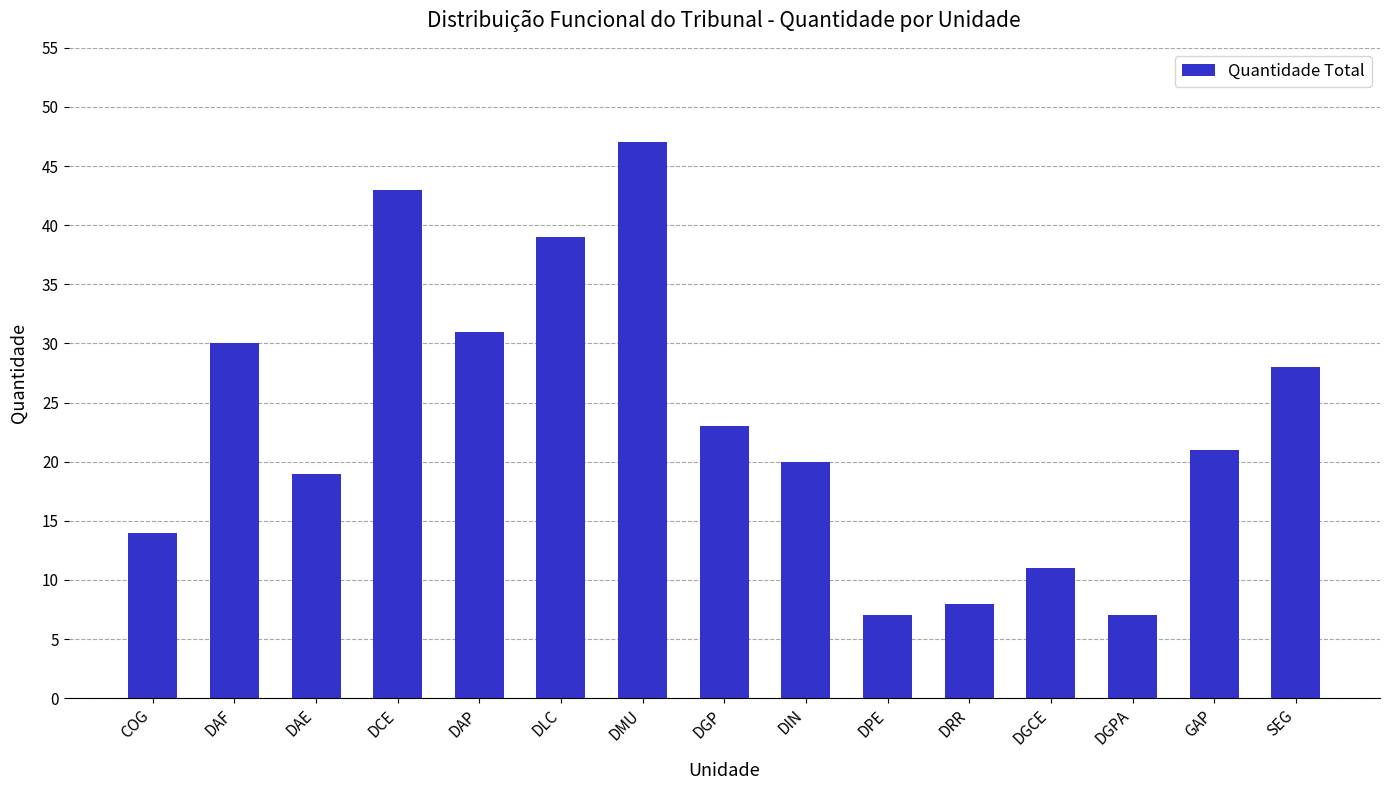

Approximately how many times larger is the value at GAP compared to DMU?

0.4